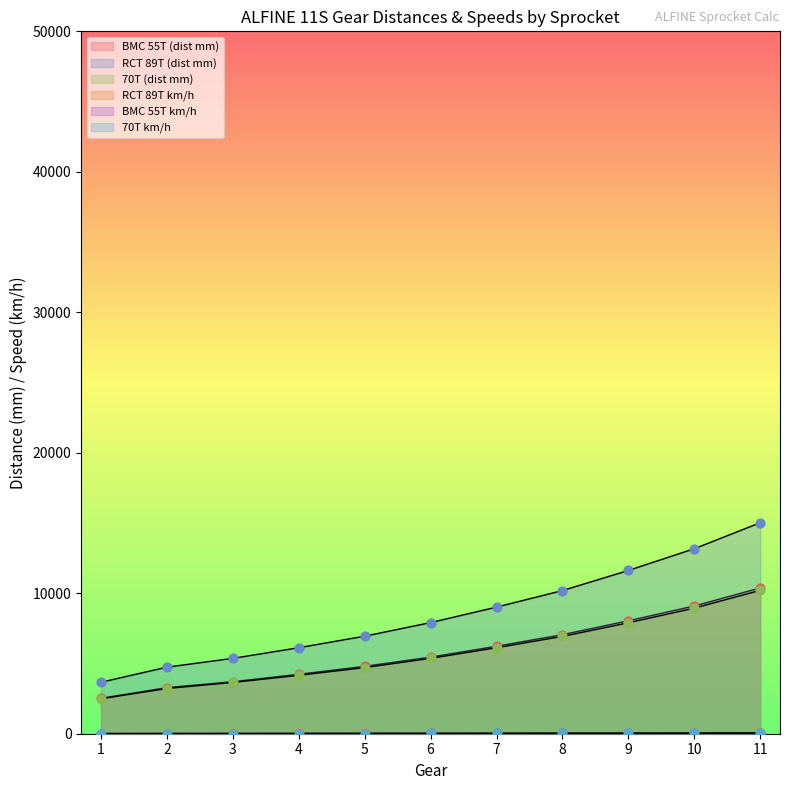

At which category is the sum across all series the highest?

11